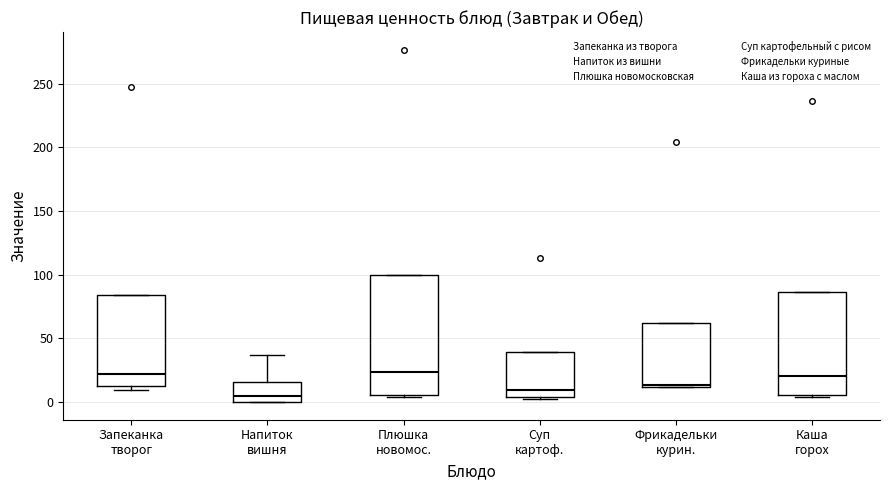

Where is the lower edge of the box for Каша горох on the y-axis? The values are not printed on the chart, so give them approximately, as read against the axis.

5